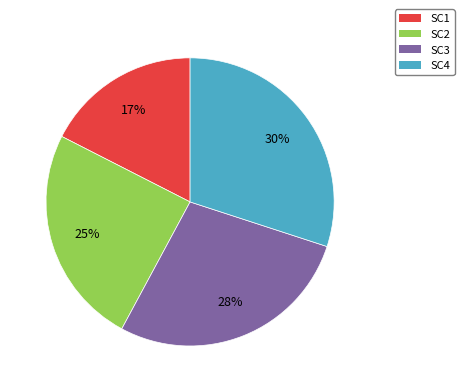

To the nearest percent, what is the difference between the largest and smallest slice percentages?

13%